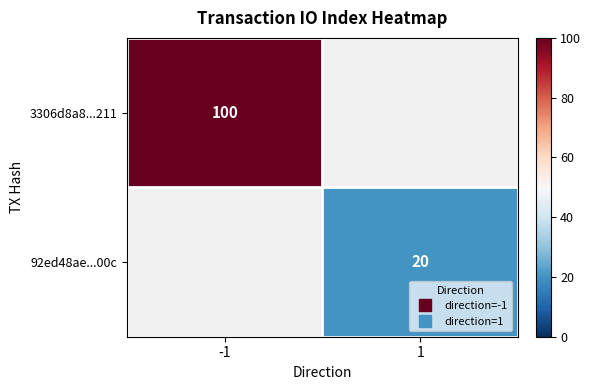

What is the smallest value displayed?

20.0